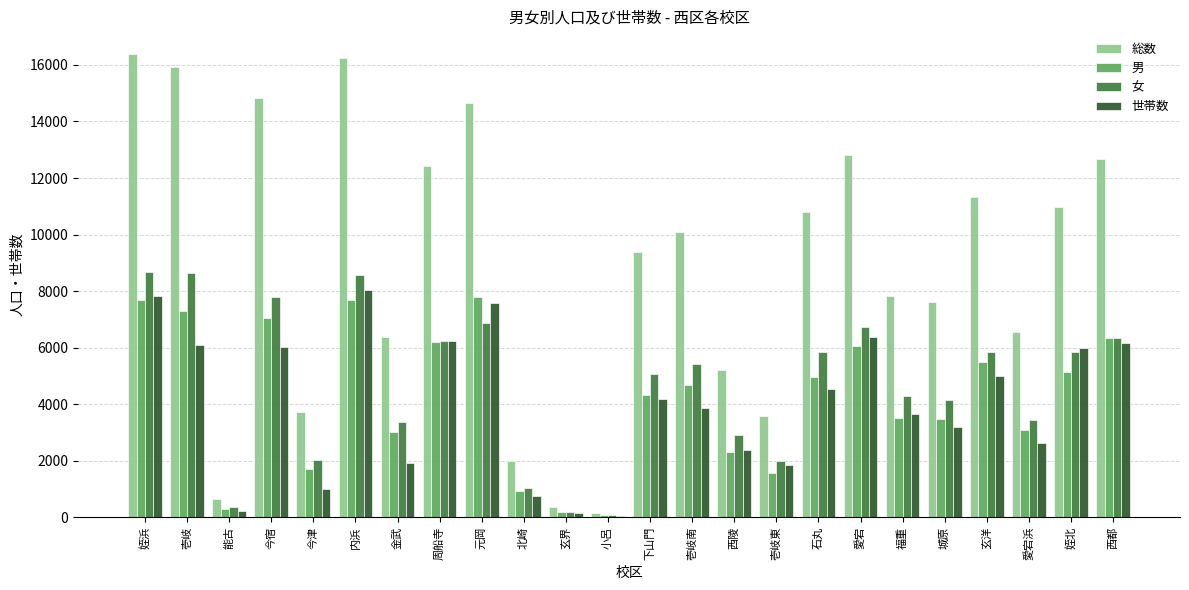

Count the number of data series in this chart.

4